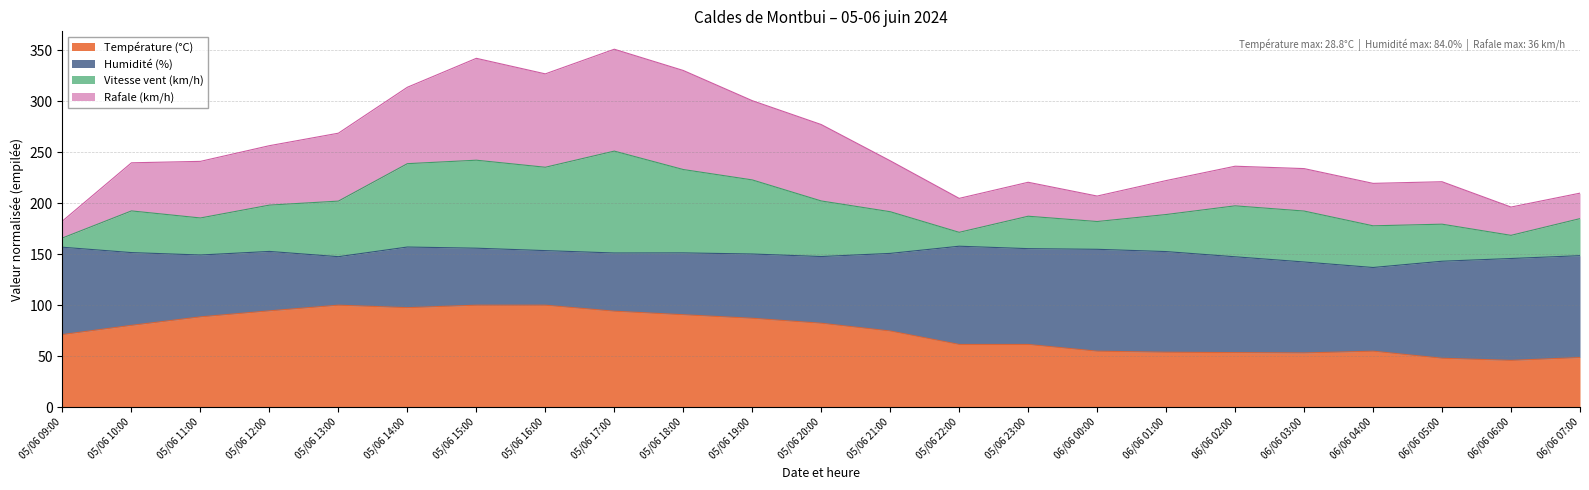

Between 05/06 19:00 and 06/06 04:00, which series saw the biggest shift?

Rafale (km/h)